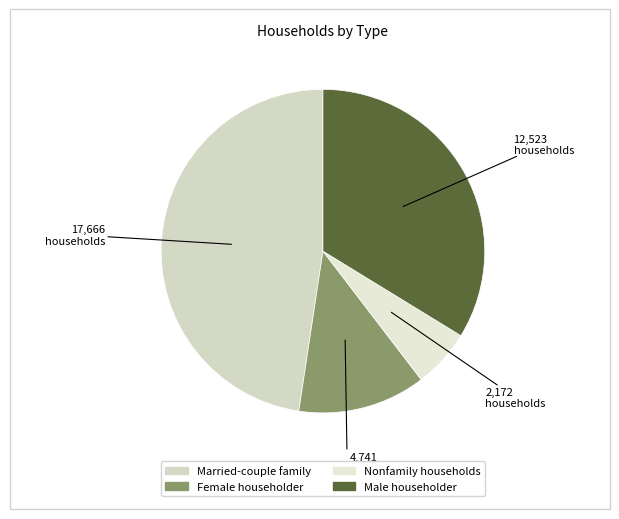

Count the number of slices in the pie.

4